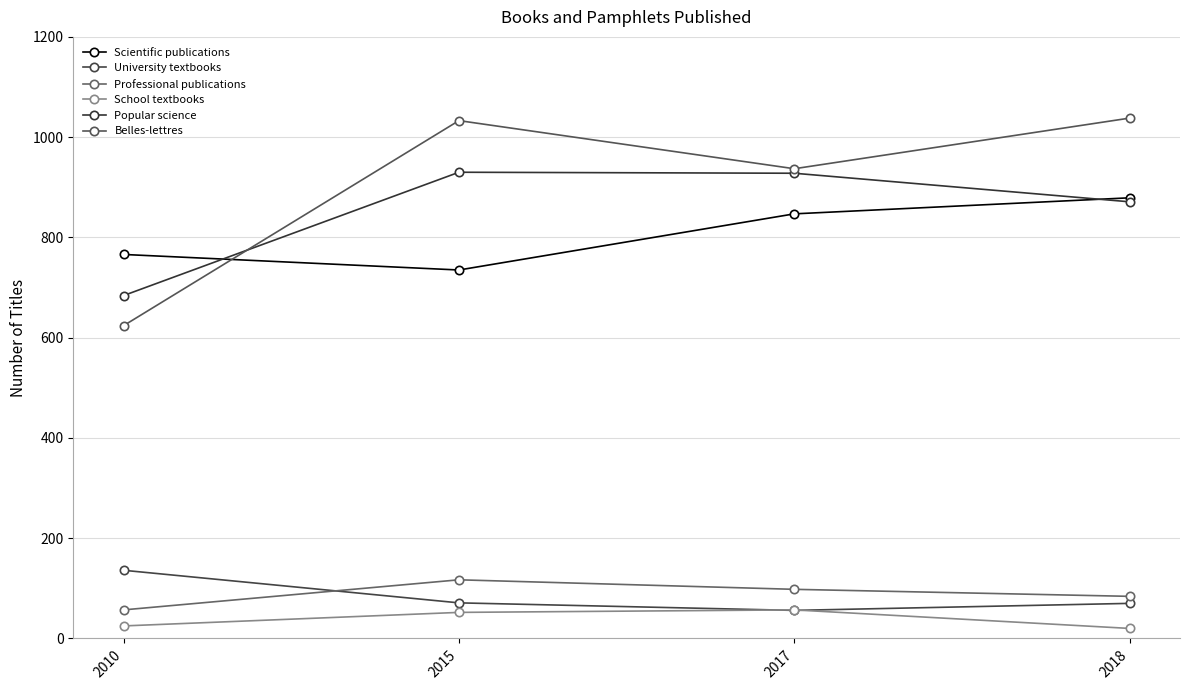

In Popular science, how many points are higher than both neighbors (excluding endpoints)?

1